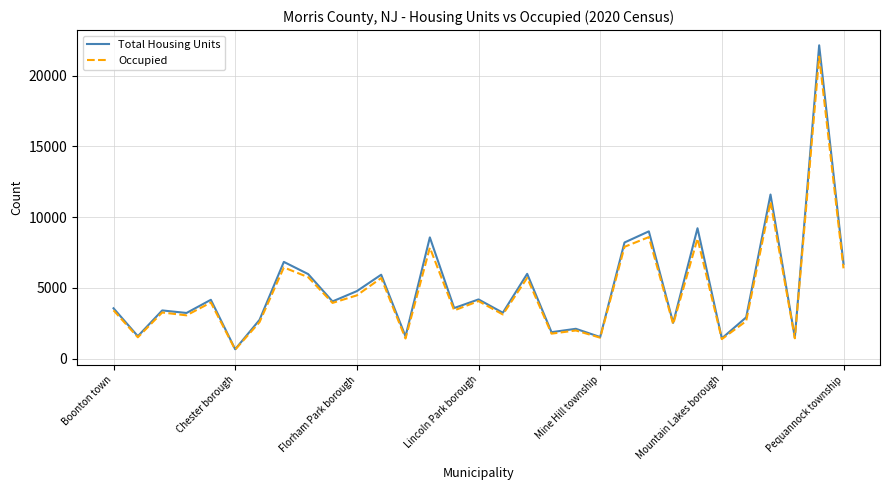

True or false: Total Housing Units has more than 0 points higher than both neighbors.

True